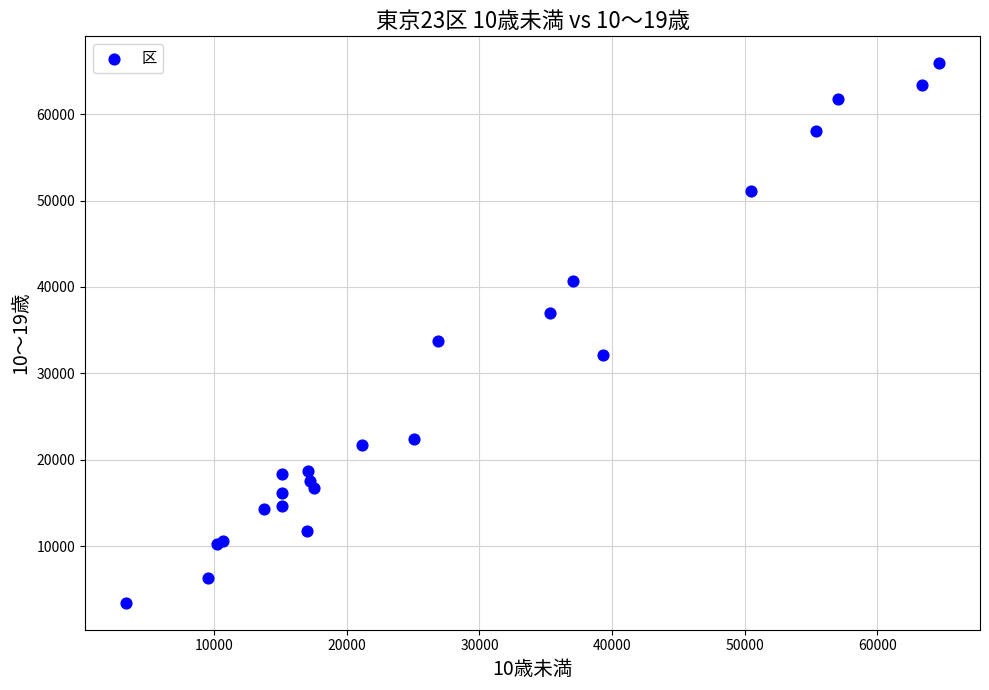

What Y value in the scatter plot is closest to 34671?

33713